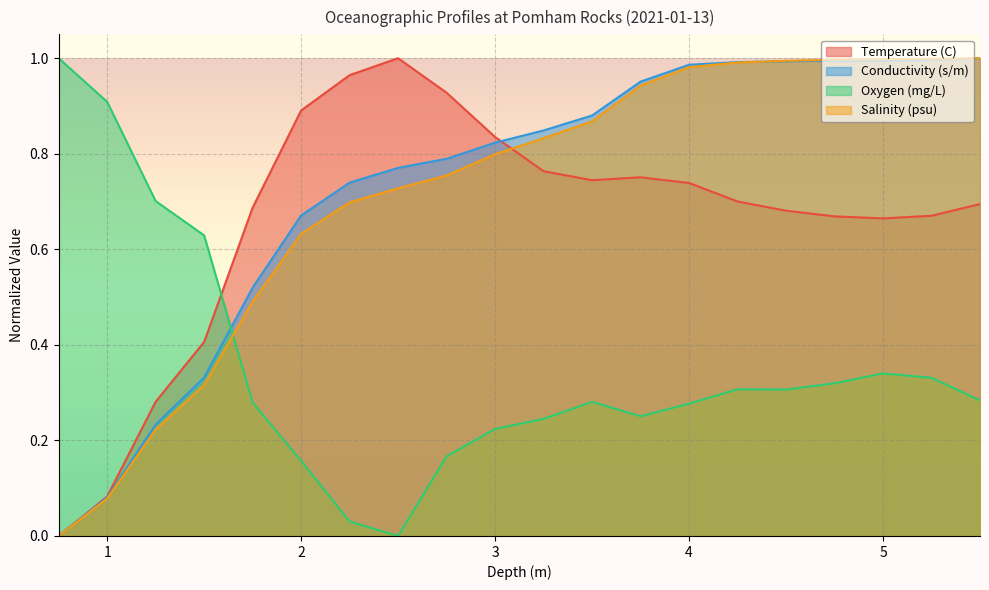

Reading left to right, list all the values displayed in this chart.

Temperature (C): 0.0	0.1	0.3	0.4	0.7	0.9	1.0	1.0	0.9	0.8	0.8	0.7	0.8	0.7	0.7	0.7	0.7	0.7	0.7	0.7
Conductivity (s/m): 0.0	0.1	0.2	0.3	0.5	0.7	0.7	0.8	0.8	0.8	0.8	0.9	1.0	1.0	1.0	1.0	1.0	1.0	1.0	1.0
Oxygen (mg/L): 1.0	0.9	0.7	0.6	0.3	0.2	0.0	0.0	0.2	0.2	0.2	0.3	0.3	0.3	0.3	0.3	0.3	0.3	0.3	0.3
Salinity (psu): 0.0	0.1	0.2	0.3	0.5	0.6	0.7	0.7	0.8	0.8	0.8	0.9	0.9	1.0	1.0	1.0	1.0	1.0	1.0	1.0